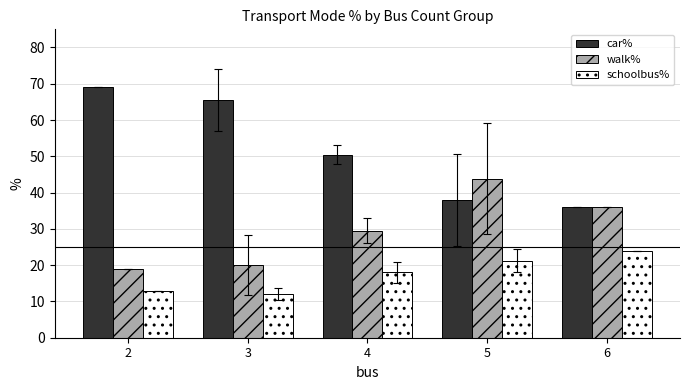

List the series in order of their overall mean, lowest first.

schoolbus%, walk%, car%